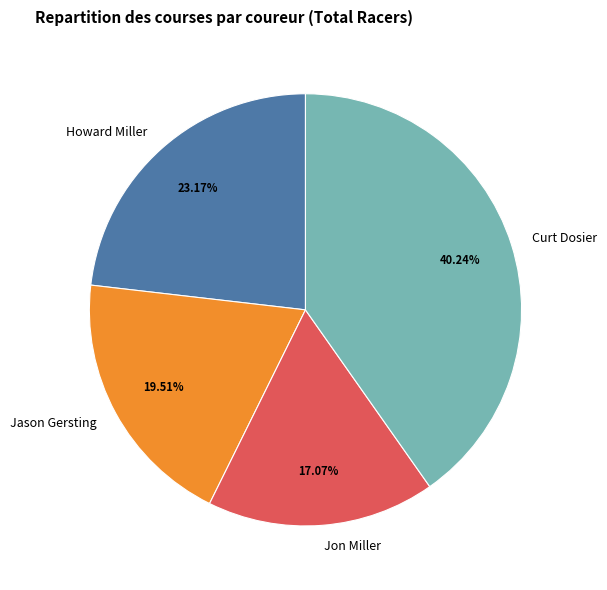

The Curt Dosier slice represents 51% of the pie. True or false?

False